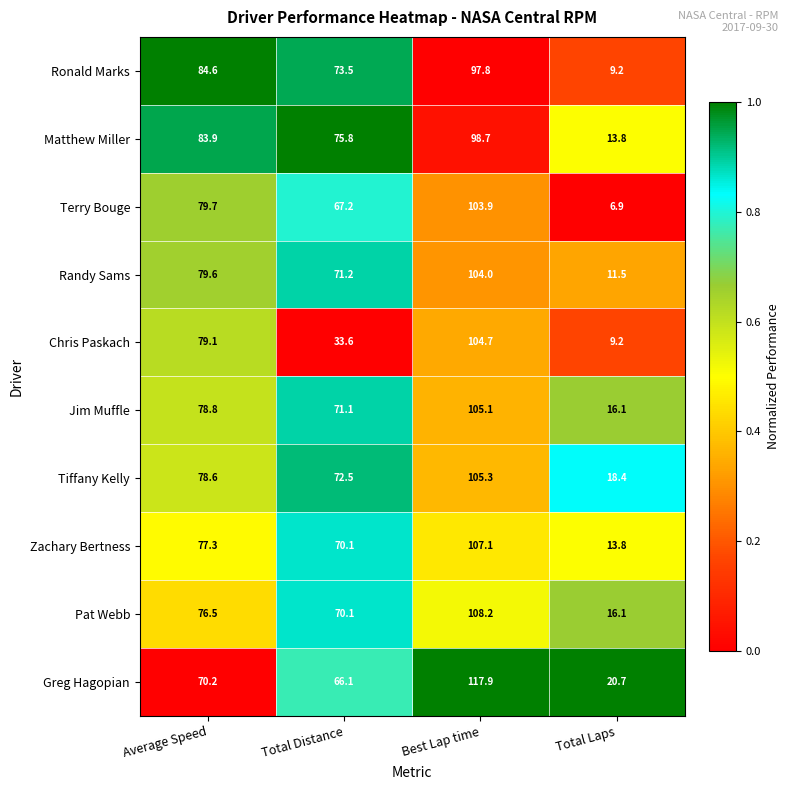

Where does the Jim Muffle series first go above 78?

Average Speed